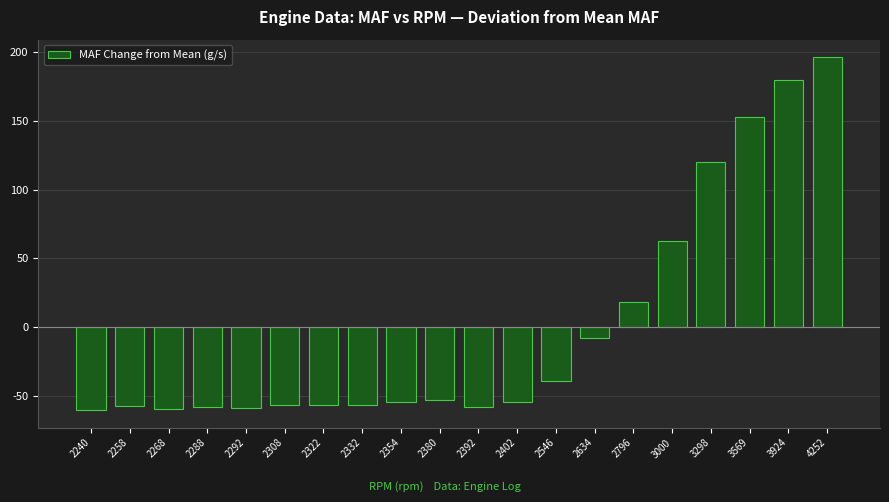

What is the difference between the second highest and minimum values?

239.3